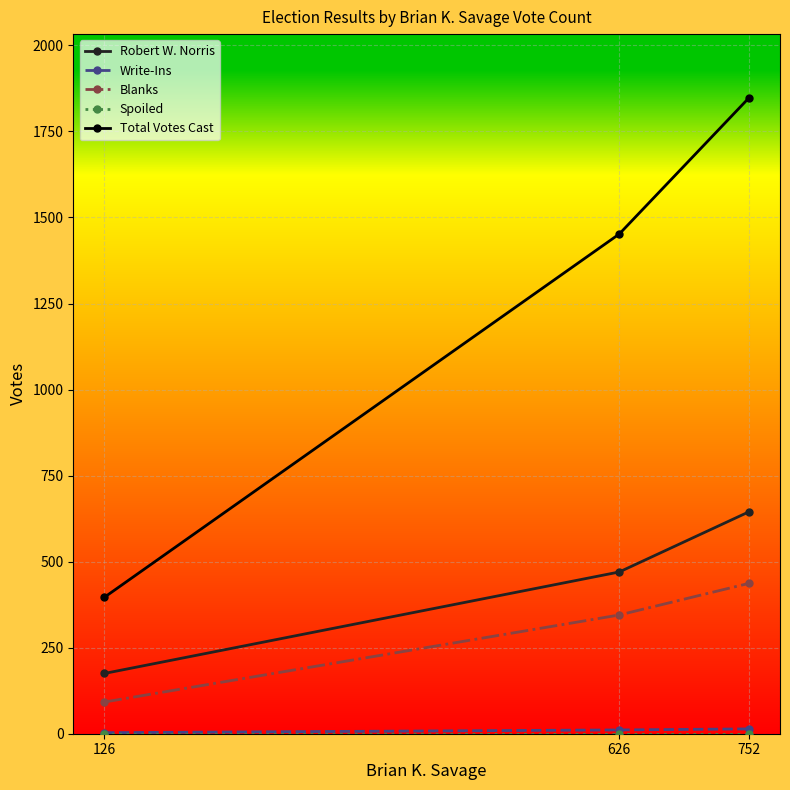

At which label does Robert W. Norris reach its peak?

752